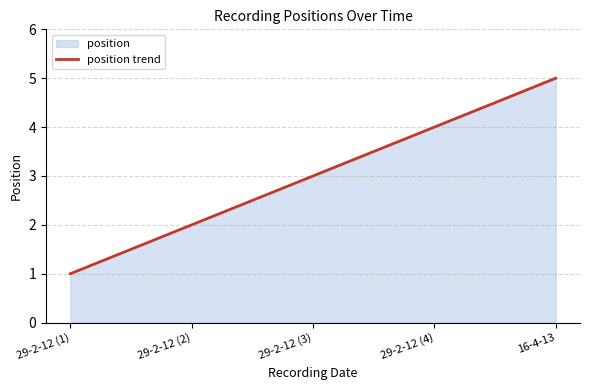

List the labels in order of value, largest first.

16-4-13, 29-2-12 (4), 29-2-12 (3), 29-2-12 (2), 29-2-12 (1)